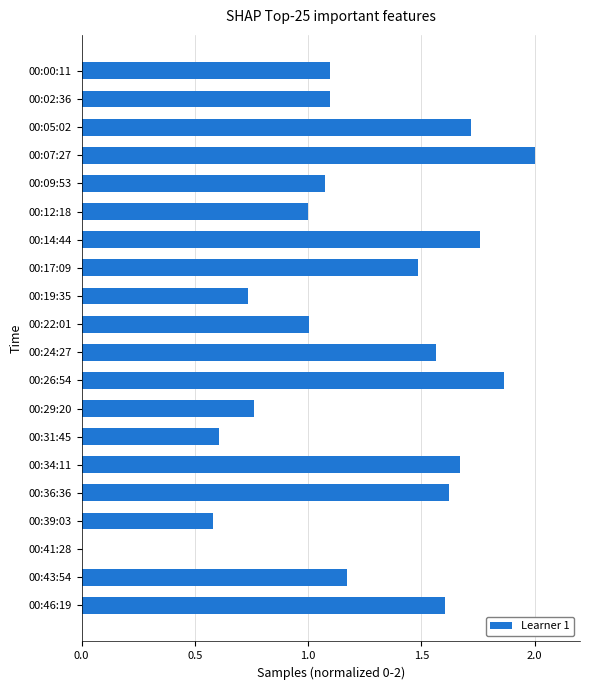

Are the bars grouped side by side (vs. stacked)?

No